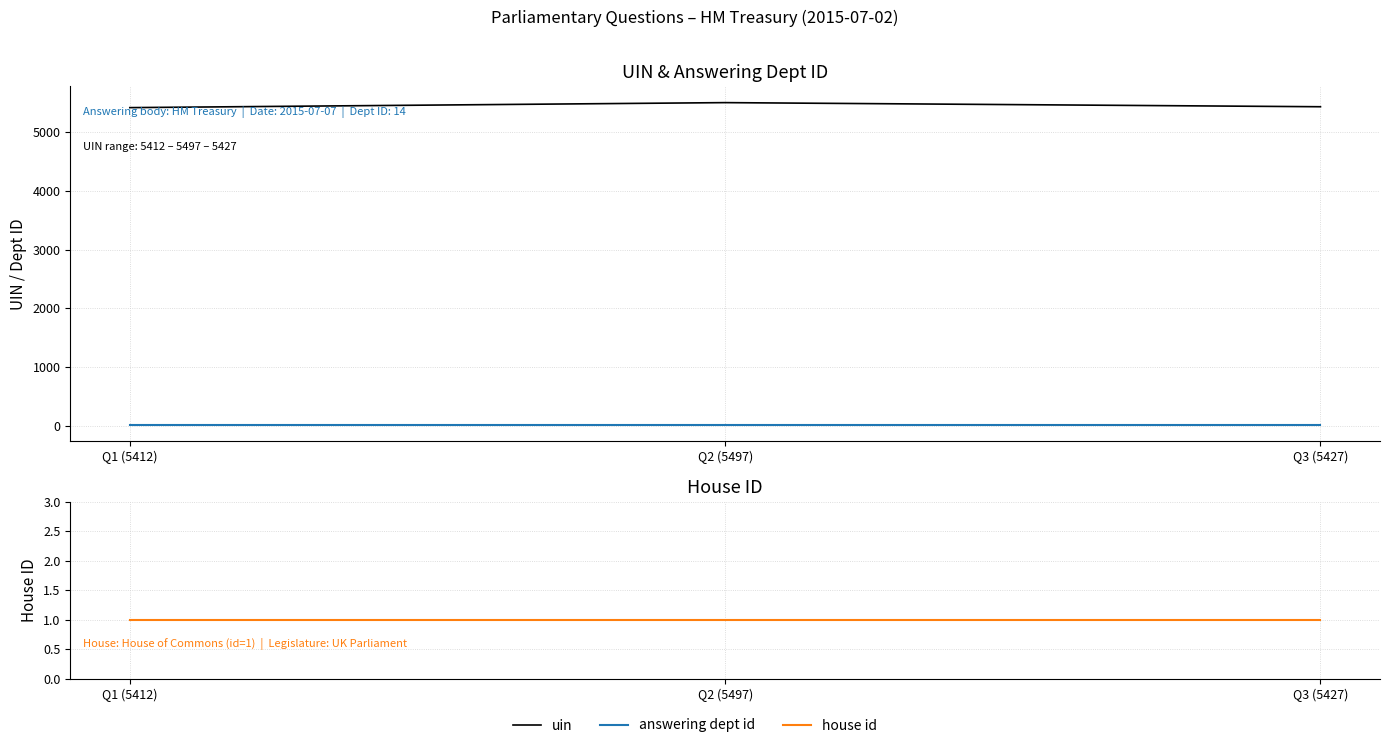

How many data points does each series have?

3